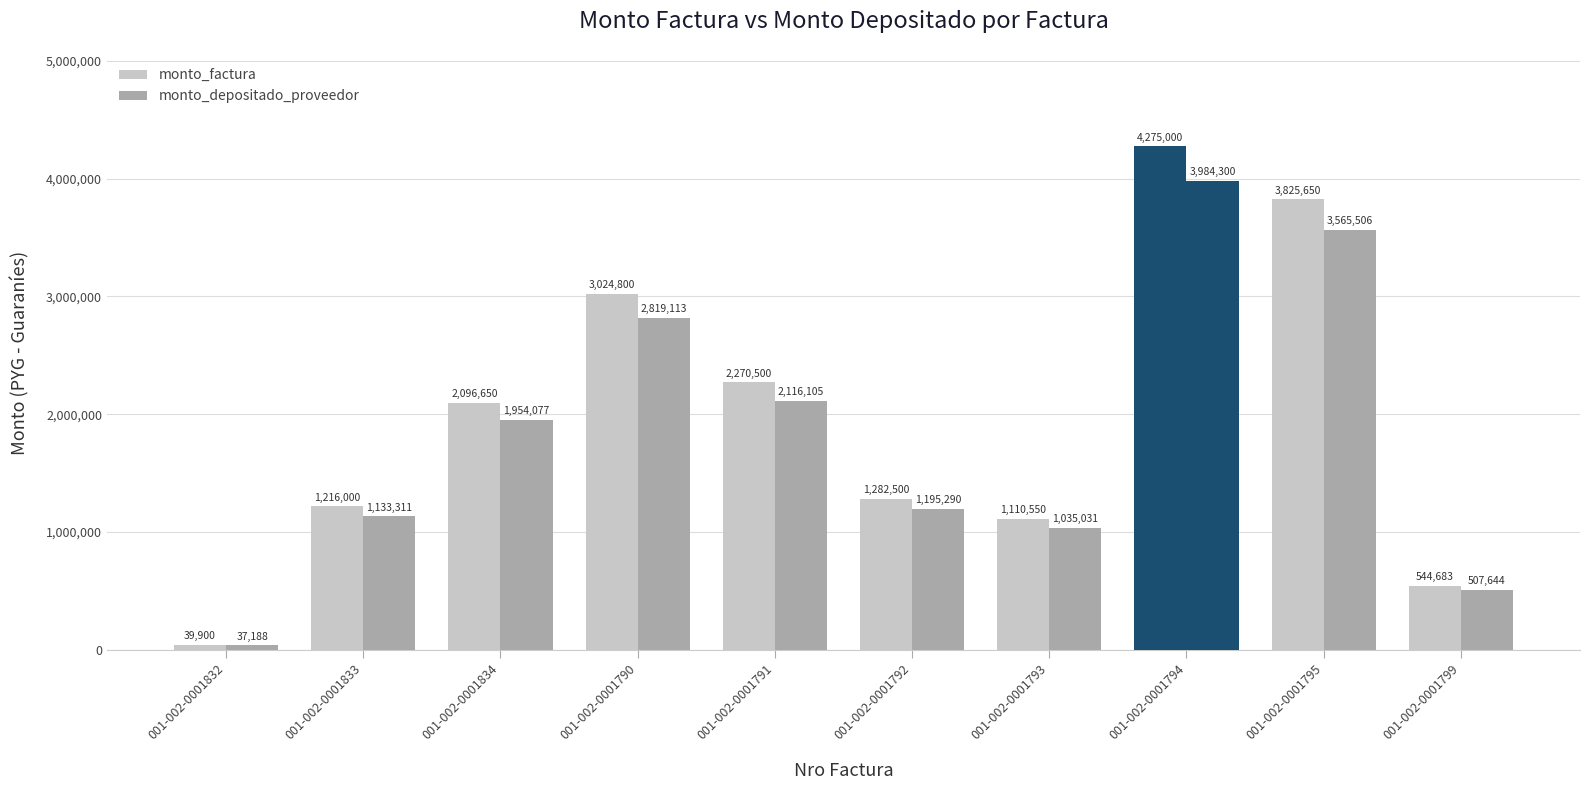

What is the difference between the maximum and minimum values in the monto_factura series?

4235100